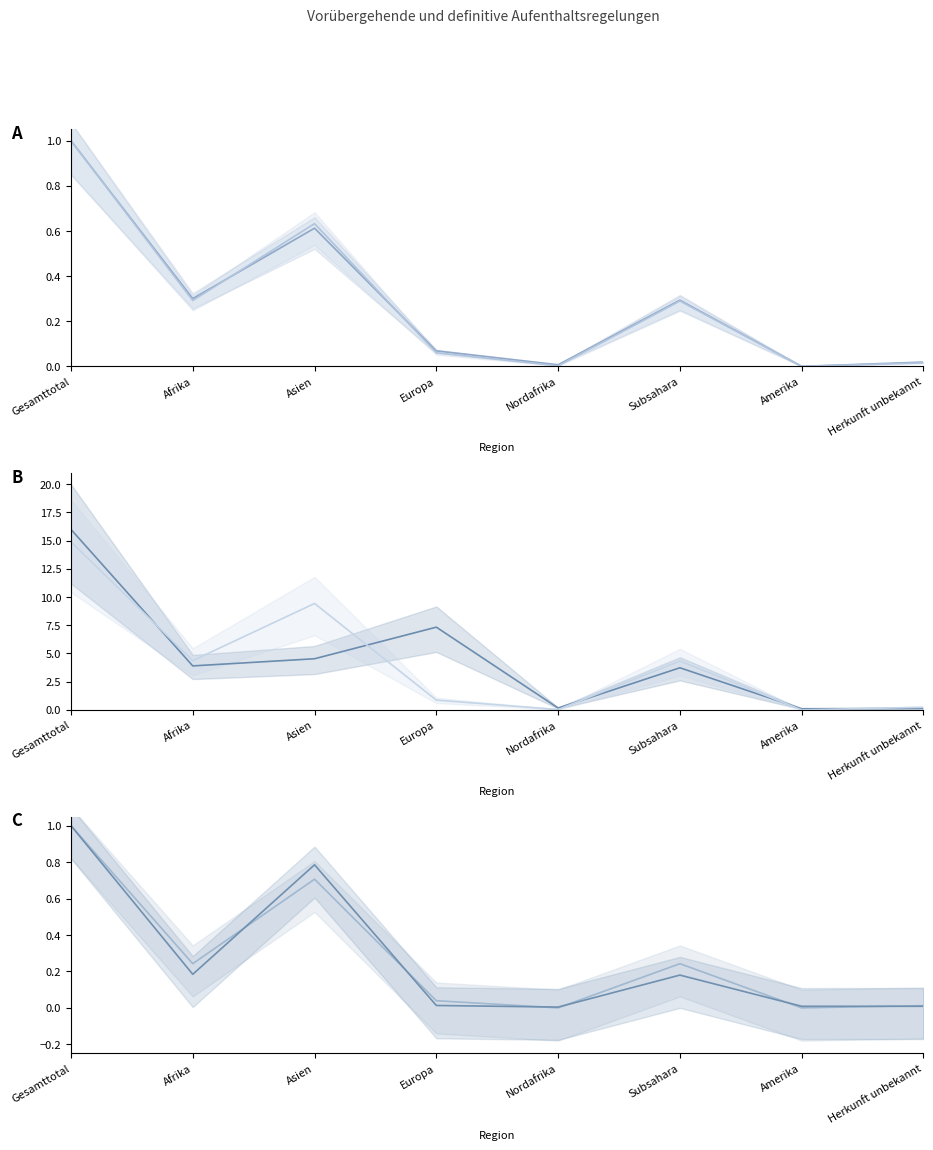

The Familienzusammenfuehrungen series shows 0.2 at Afrika. True or false?

True